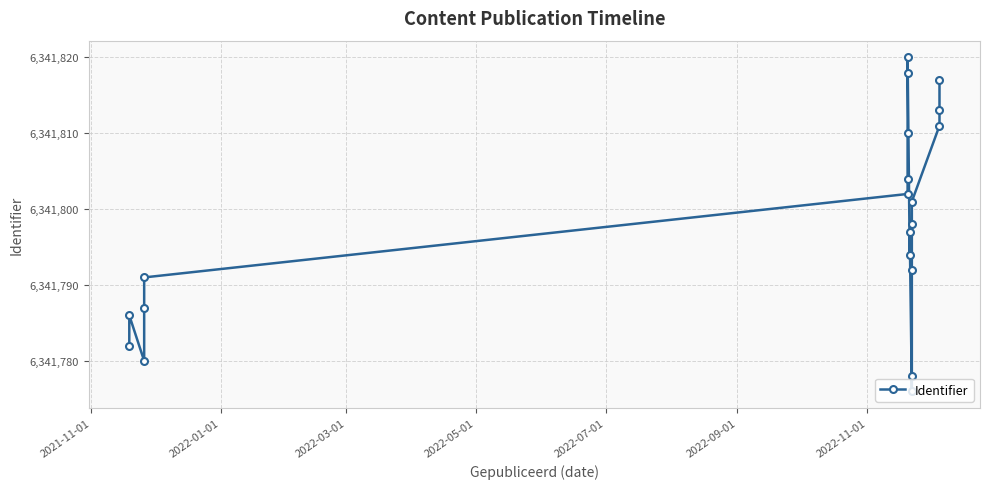

Is it true that the value at 14 is 1749046?

False